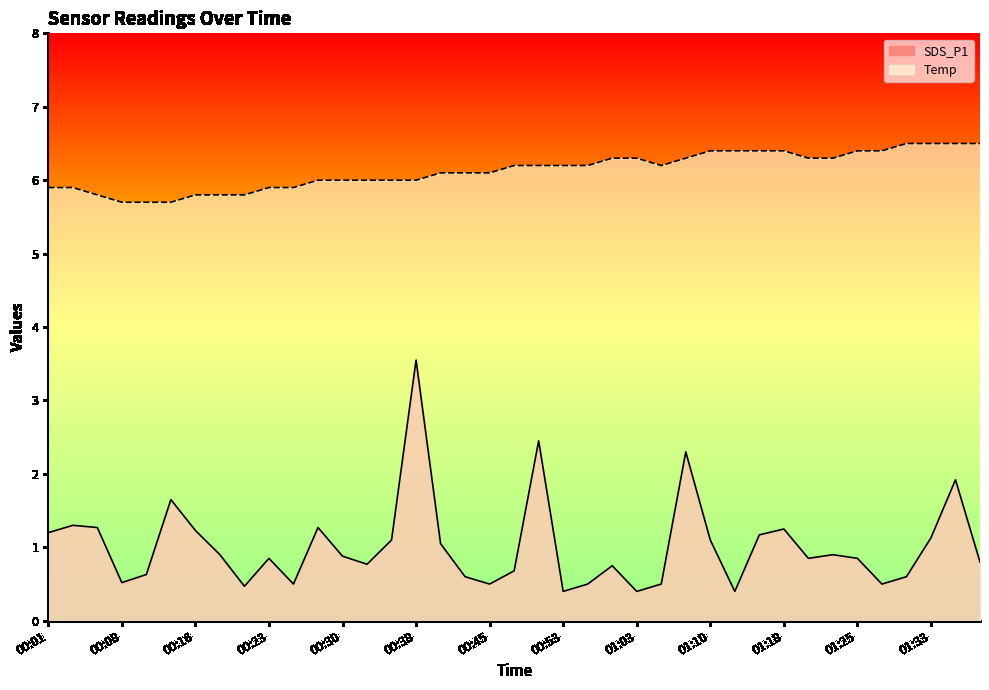

Rank the series by their maximum value, from lowest to highest.

SDS_P1, Temp